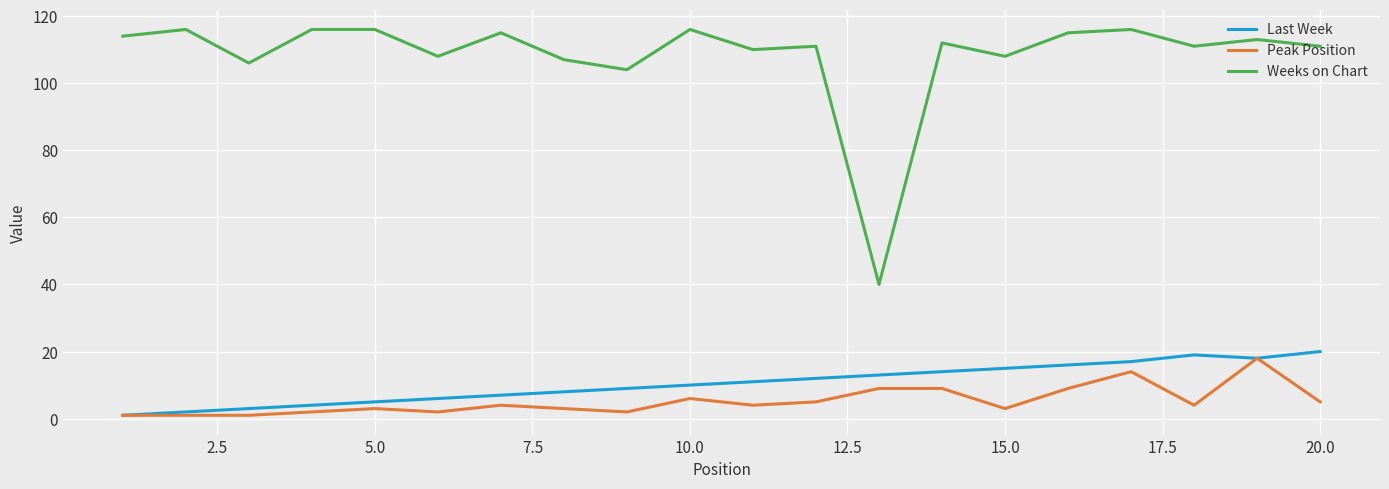

Which series has the largest range (max minus min)?

Weeks on Chart